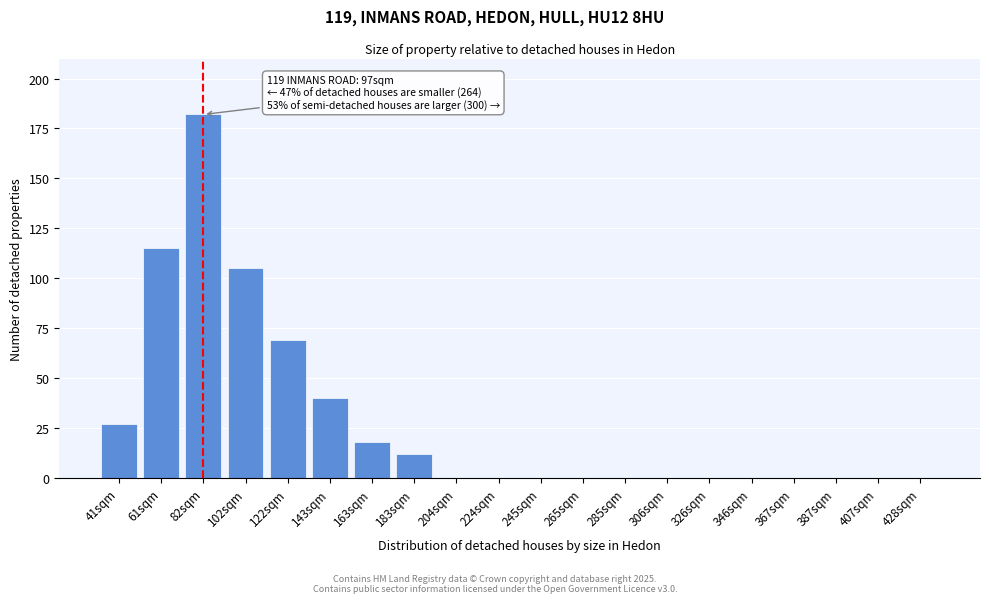

Reading right to left, list all the values displayed in this chart.

428sqm=0	407sqm=0	387sqm=0	367sqm=0	346sqm=0	326sqm=0	306sqm=0	285sqm=0	265sqm=0	245sqm=0	224sqm=0	204sqm=0	183sqm=12	163sqm=18	143sqm=40	122sqm=69	102sqm=105	82sqm=182	61sqm=115	41sqm=27